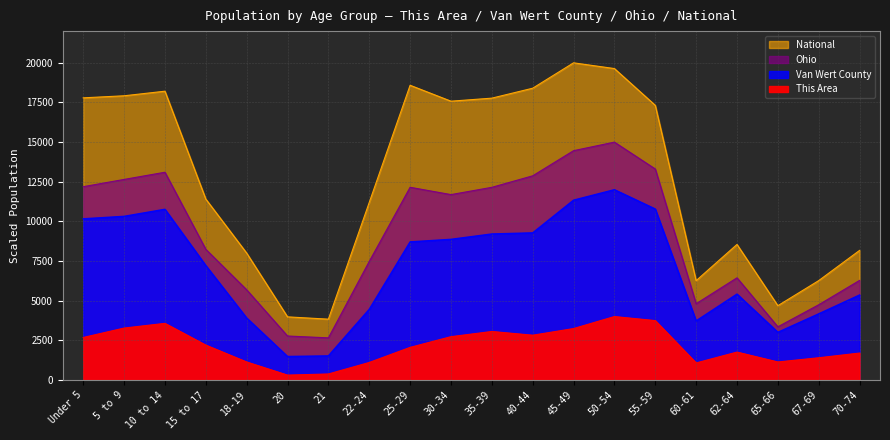

Which has a higher value, 45-49 or 25-29?

45-49